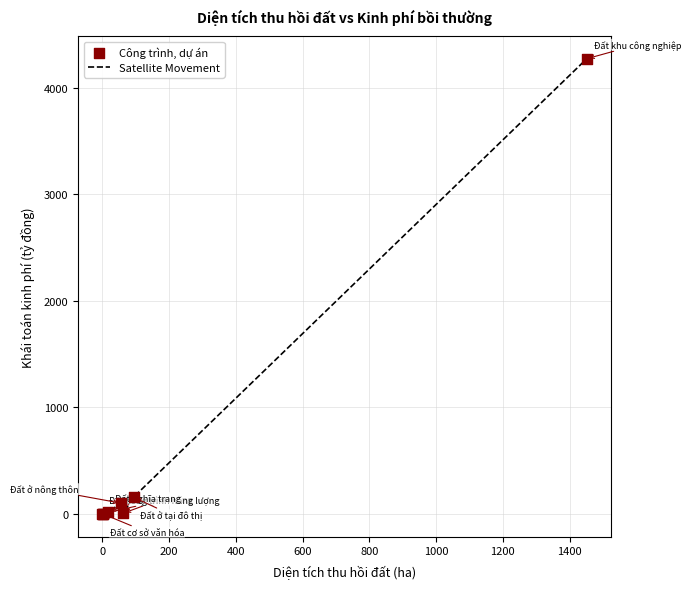

What is the difference between the second highest and minimum values?

157.1